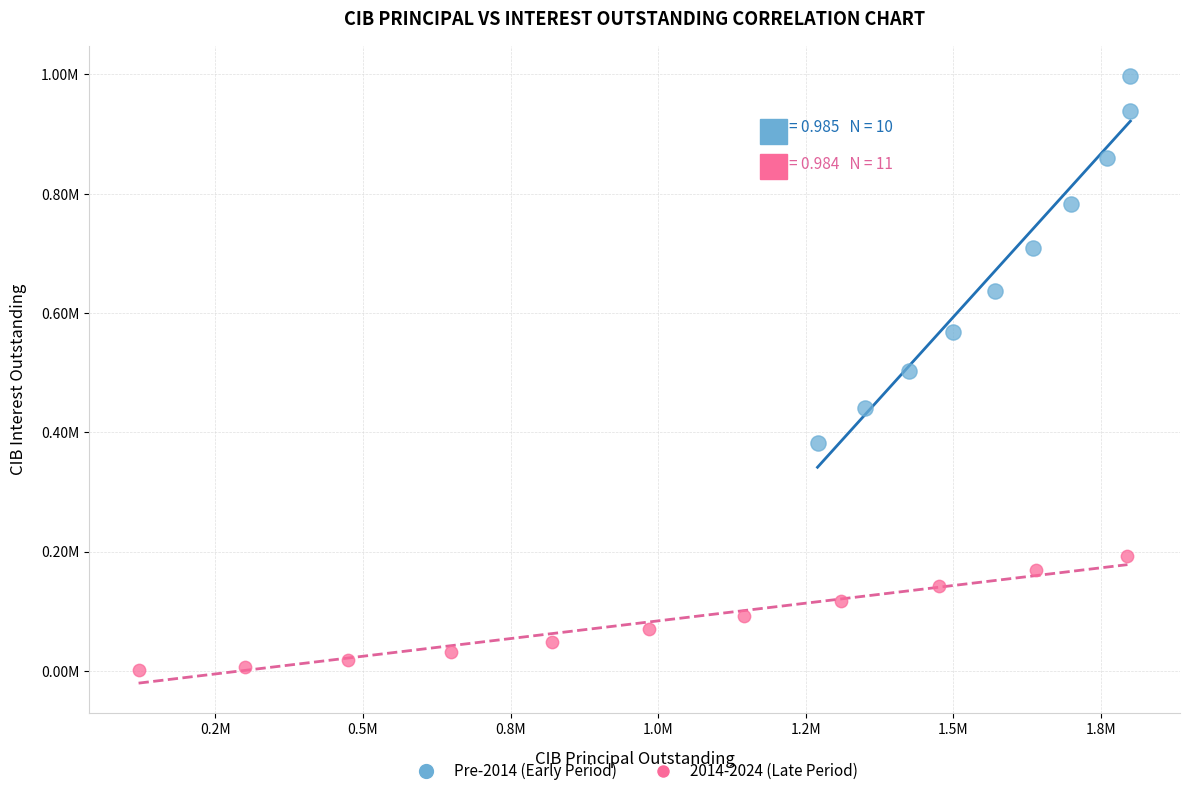

What are all the series names shown in the legend?

Pre-2014 (Early Period), 2014-2024 (Late Period)